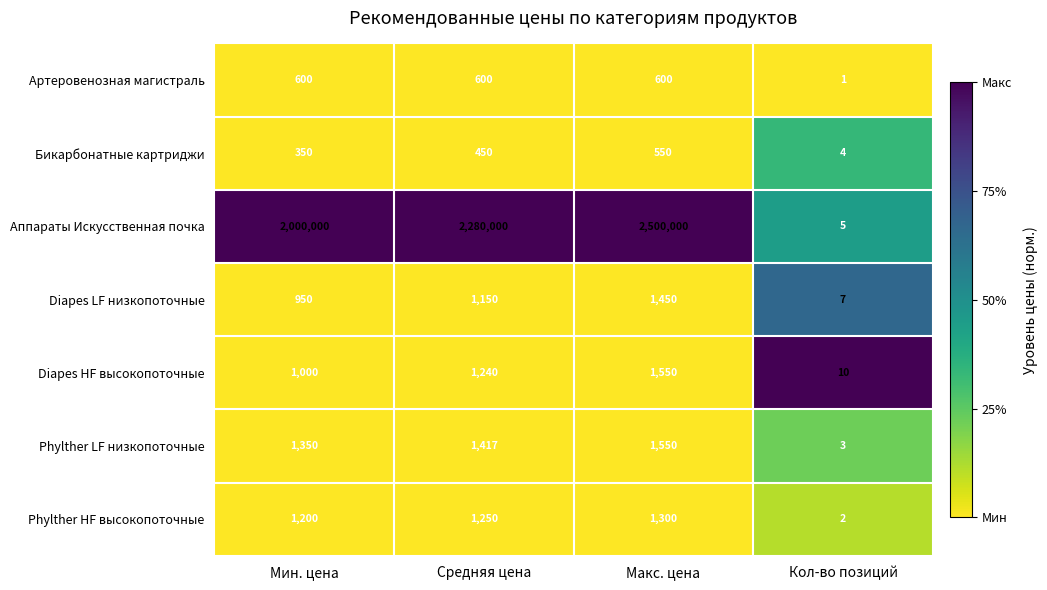

Which series has the largest total across all categories?

Аппараты Искусственная почка